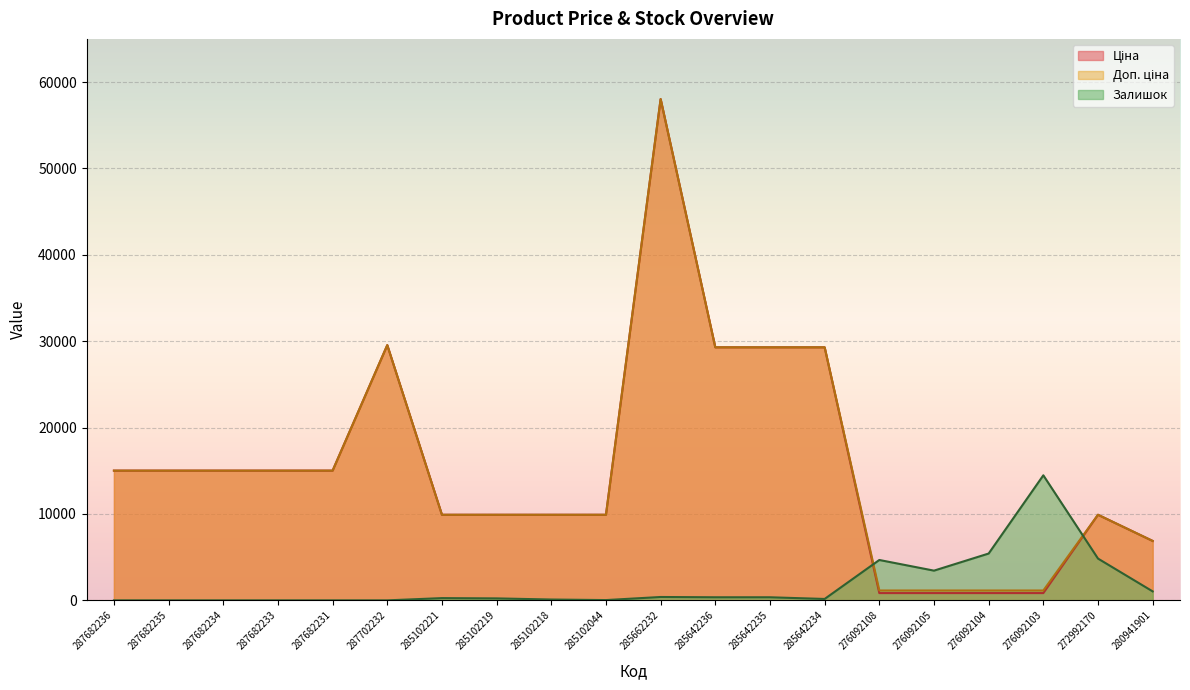

How many lines are shown in the chart?

3